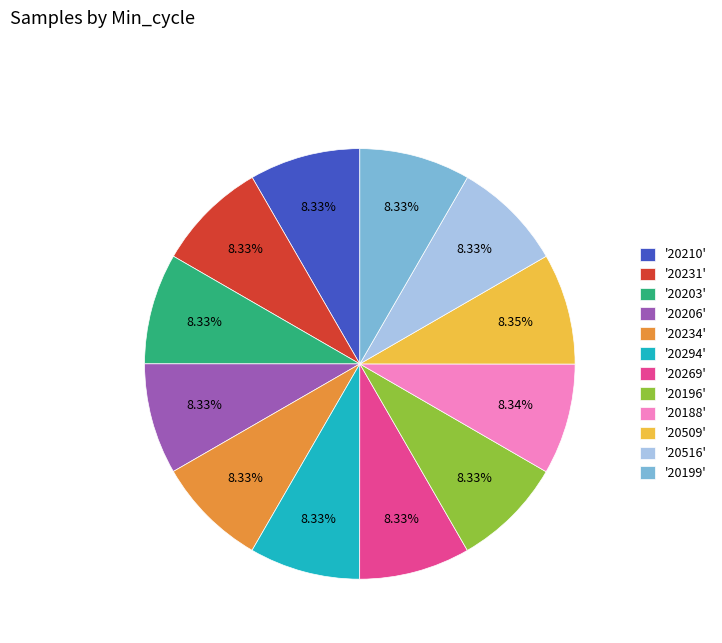

How many slices are in this pie chart?

12